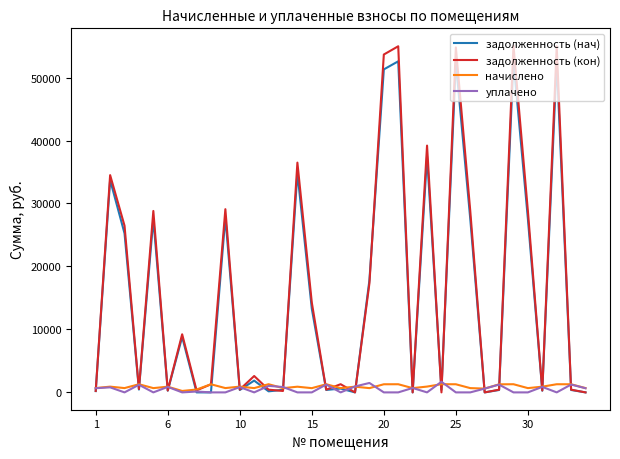

Which series has the largest range (max minus min)?

задолженность (кон)